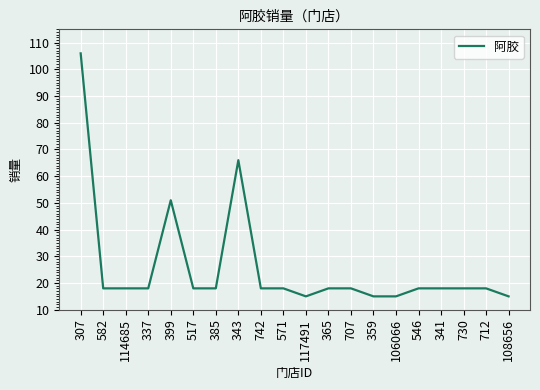

Is this an area chart (filled region under the line)?

No